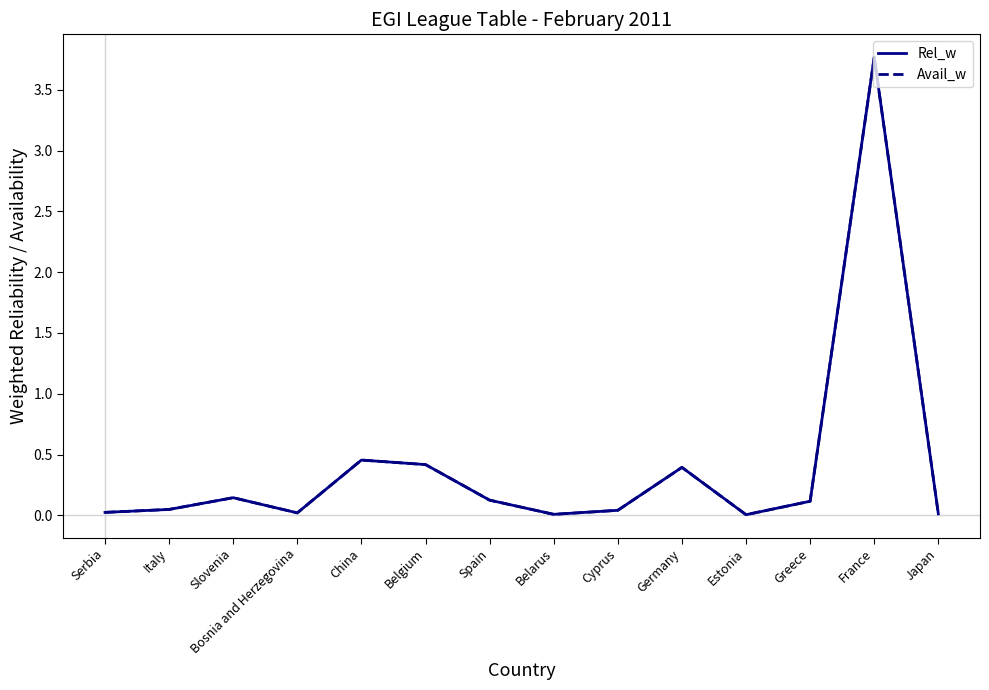

True or false: Avail_w and Rel_w cross at least once.

False